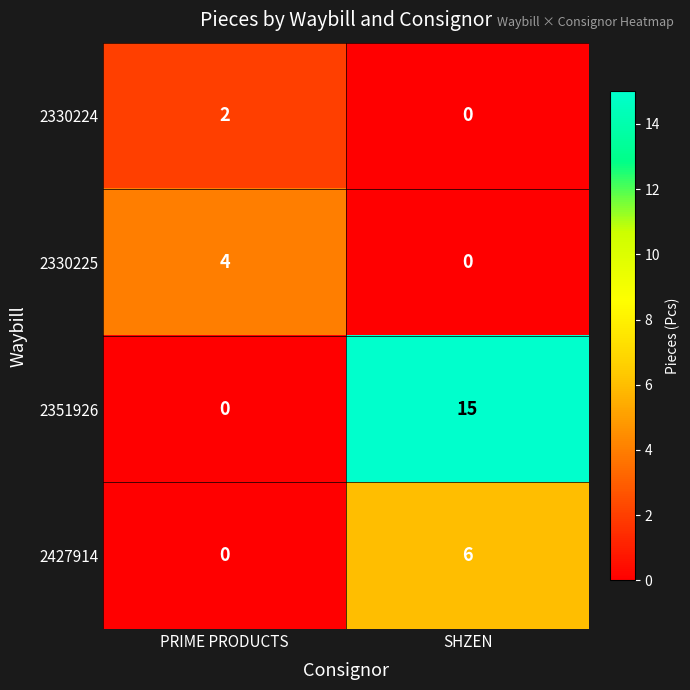

What is the sum of all 2330225 values?

4